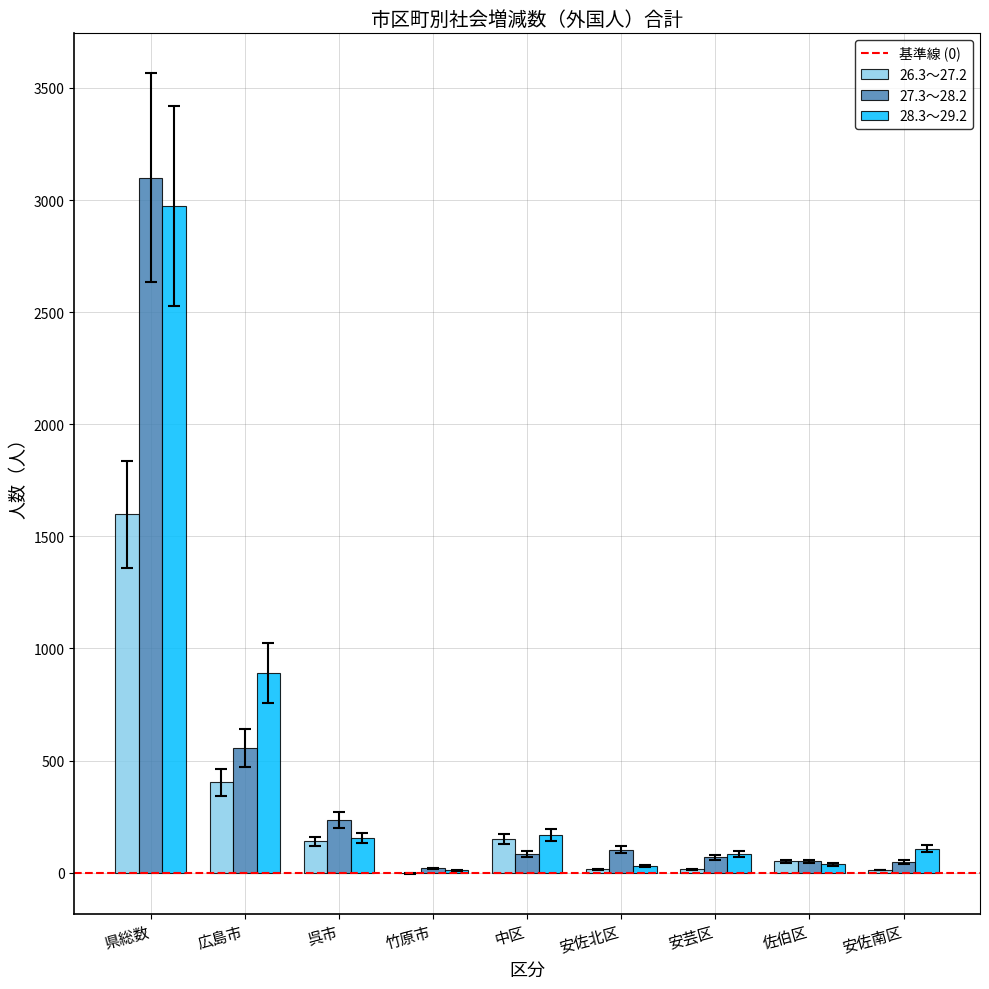

At which category is the sum across all series the highest?

県総数